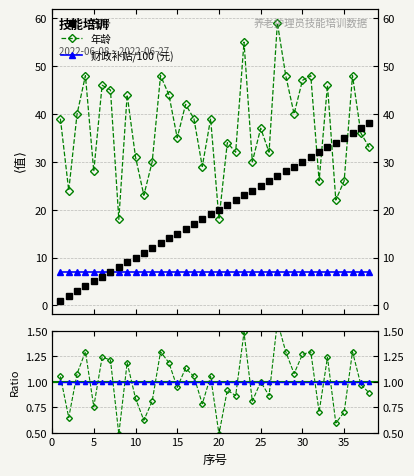

How many data points in 年龄 are above 39?

16